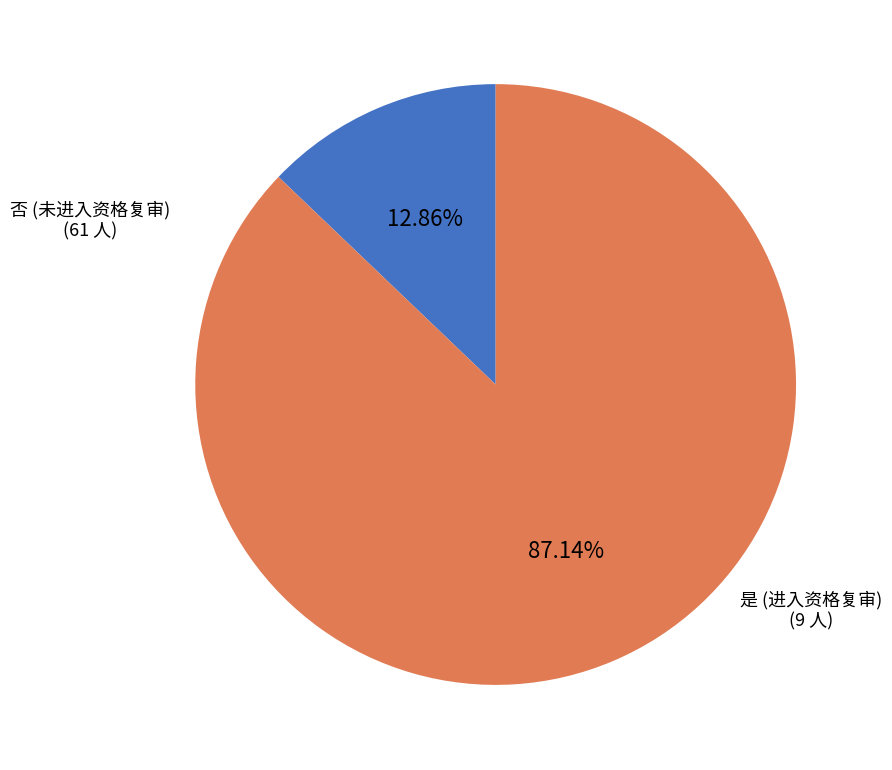

Is there a majority slice in this chart?

Yes